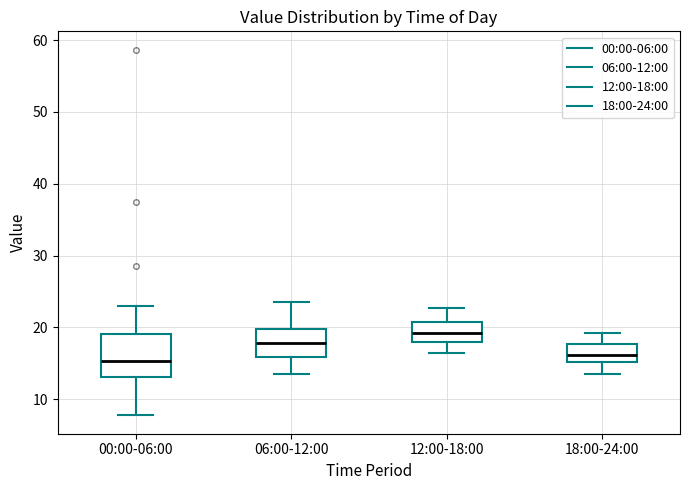

Which box's median line is the highest?

12:00-18:00